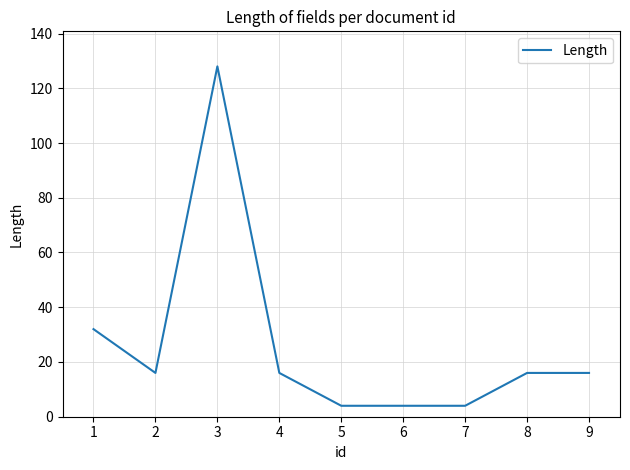

What is the ratio of the value at 2 to the value at 1?

0.5